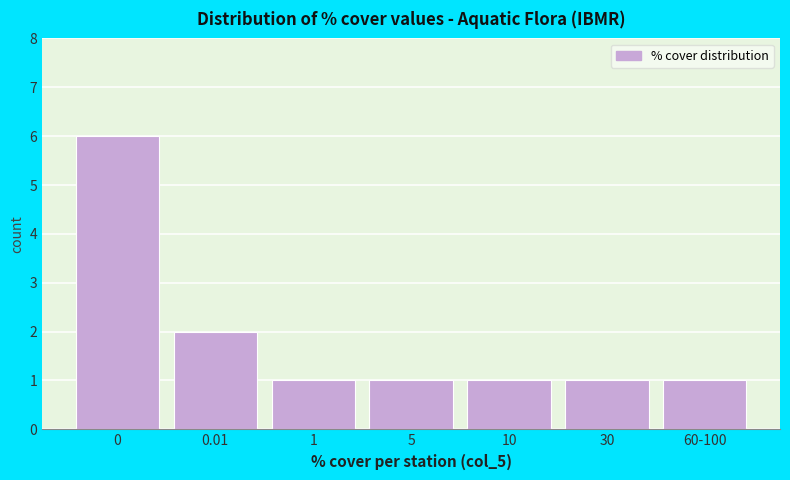

Reading left to right, list all the values displayed in this chart.

0=6	0.01=2	1=1	5=1	10=1	30=1	60-100=1